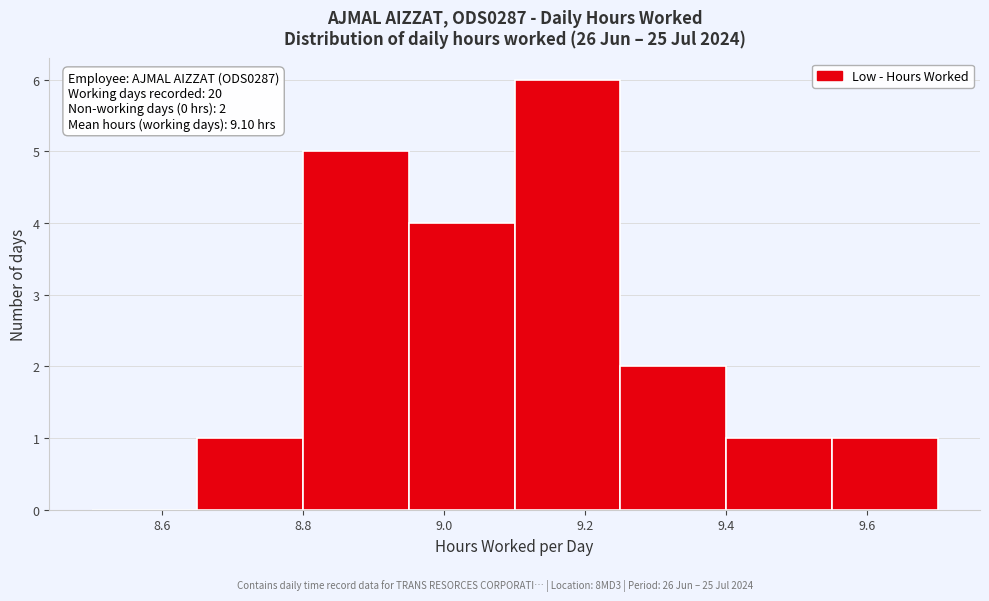

Which range on the x-axis has the tallest bar?

9.10 to 9.25